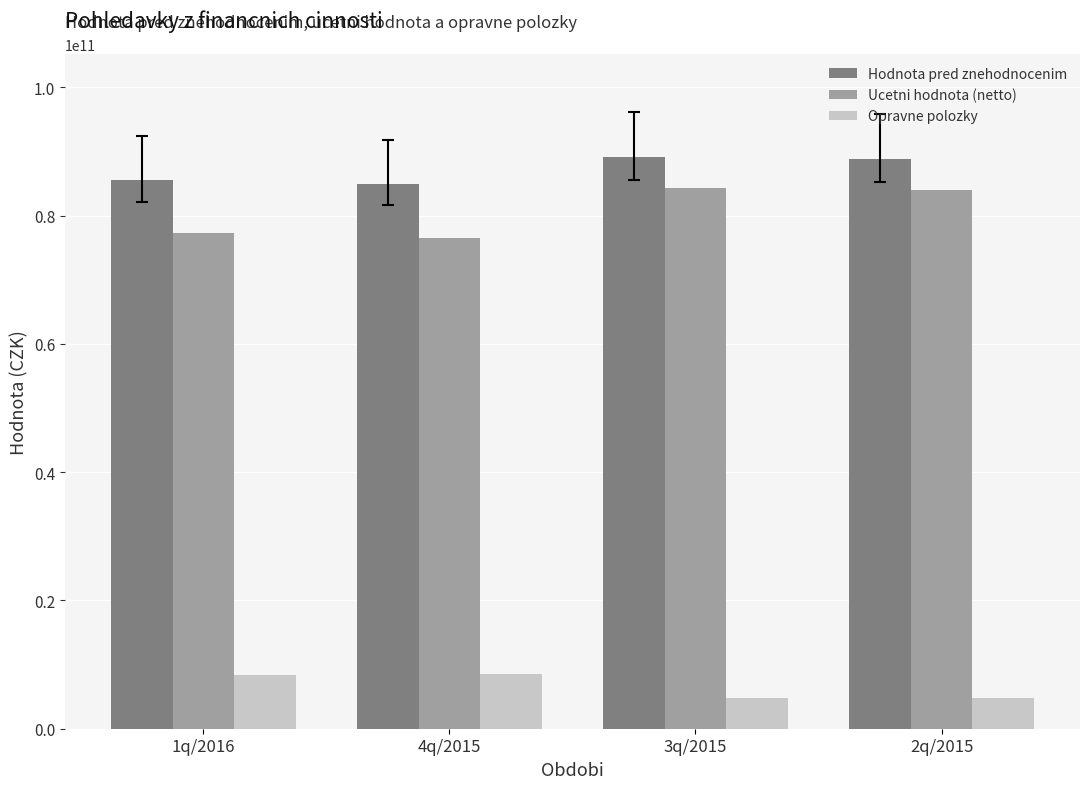

Are the bars horizontal?

No